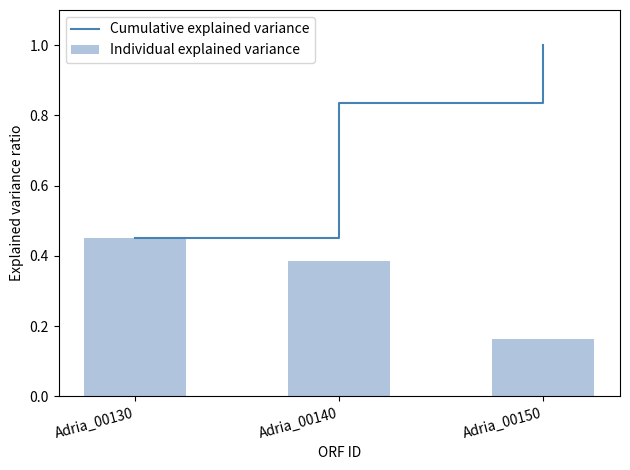

Where is Individual explained variance nearest to the value 0?

Adria_00150